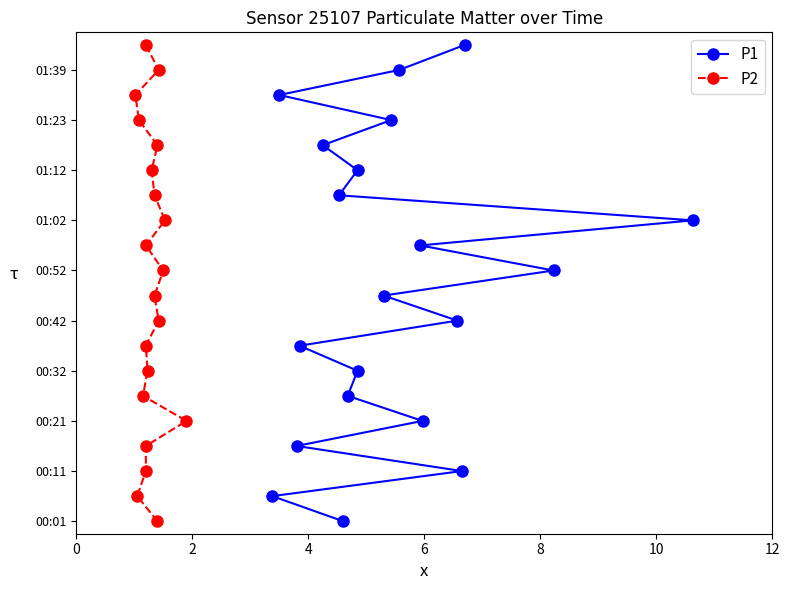

Does the chart have visible grid lines?

No